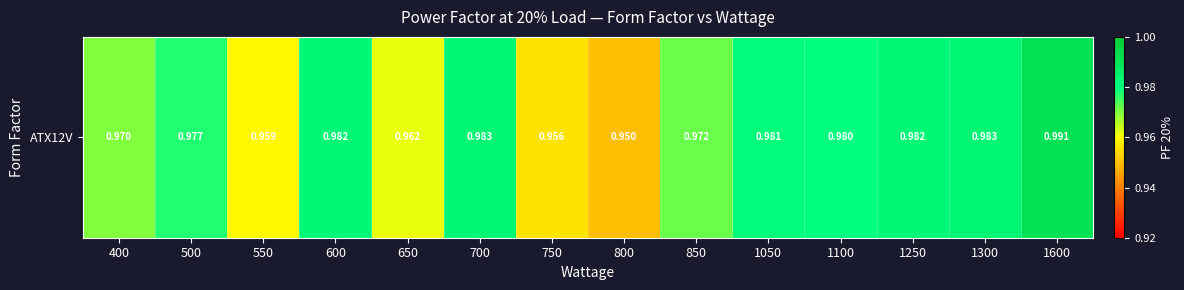

Rank the categories by value from highest to lowest.

1600, 1300, 700, 600, 1250, 1050, 1100, 500, 850, 400, 650, 550, 750, 800